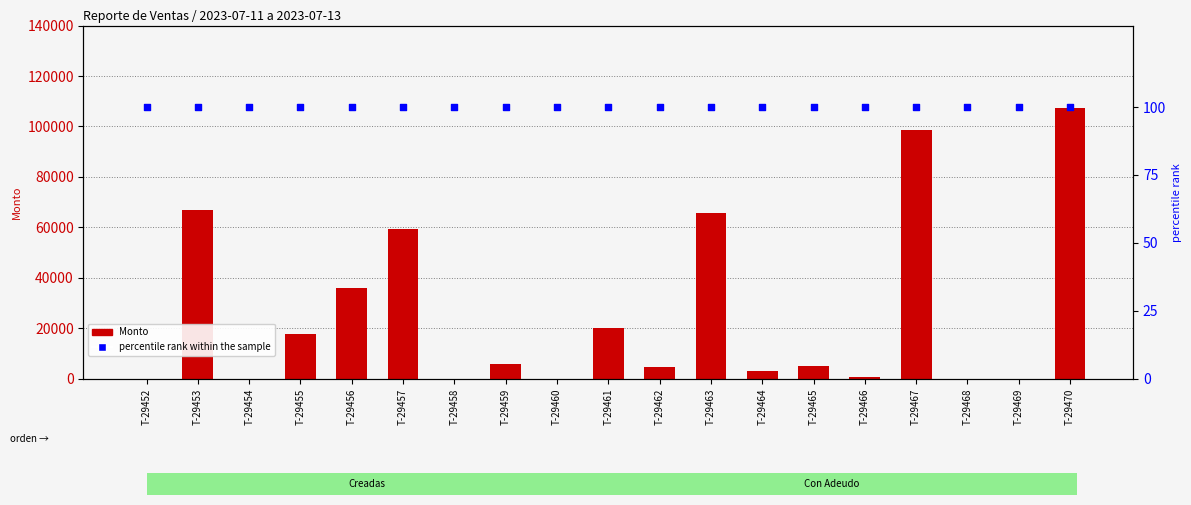

Which series contains the highest Y value?

Monto